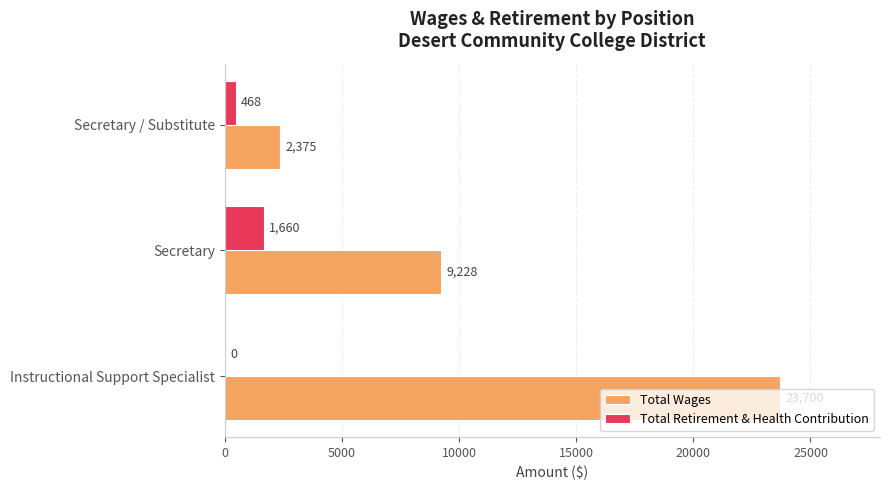

Count the Total Retirement & Health Contribution values in the range 0 to 1660.

3